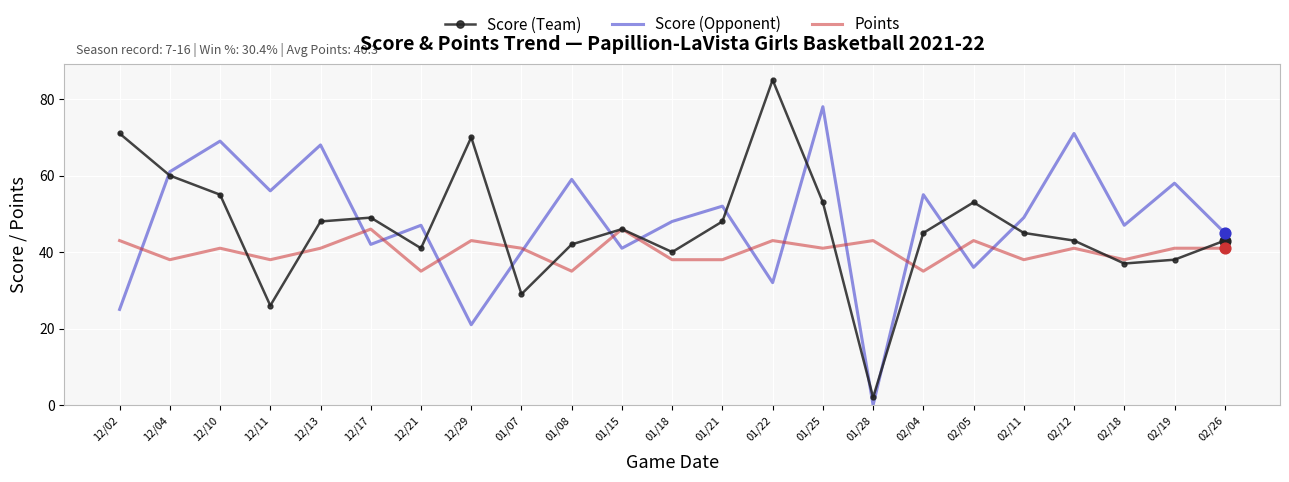

What is the total value across all series at 01/22?

160